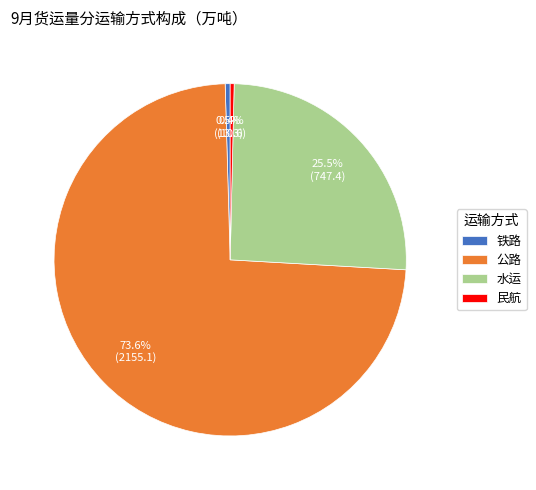

Combined, what portion of the pie is 民航 and 水运?

25.9%